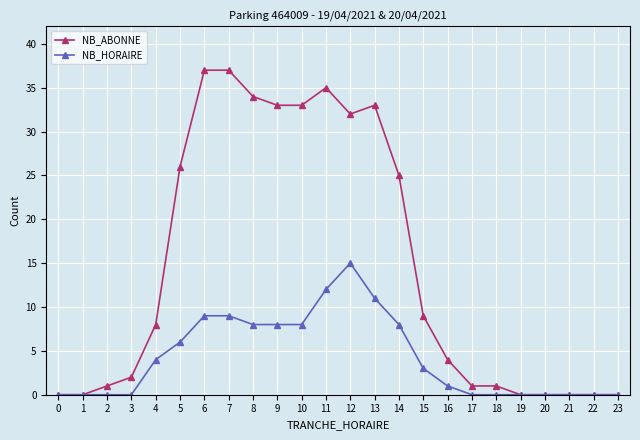

What is the total value across all series at 5?

32